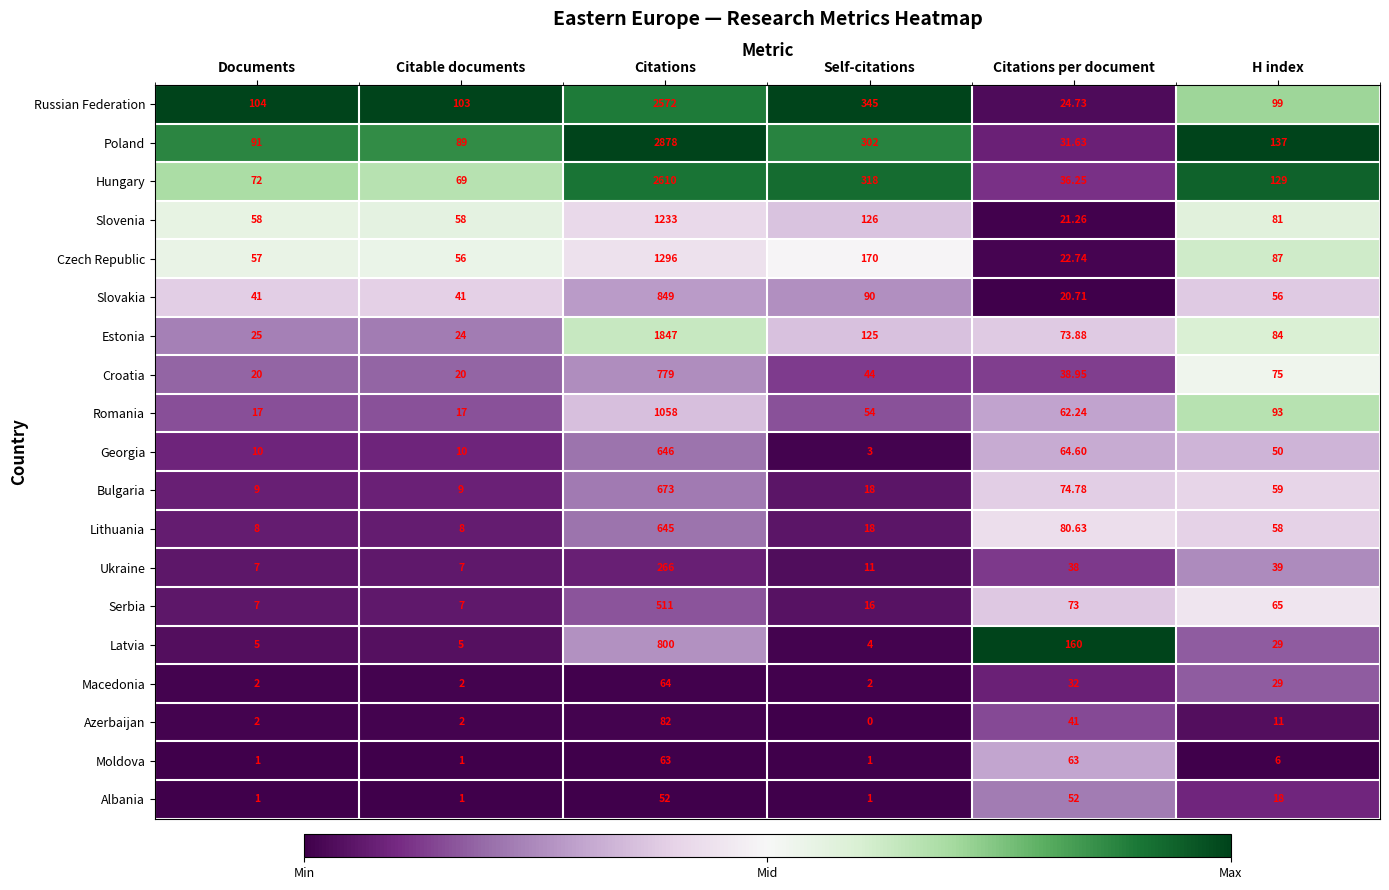

What is the total value across all series at Self-citations?

1648.0